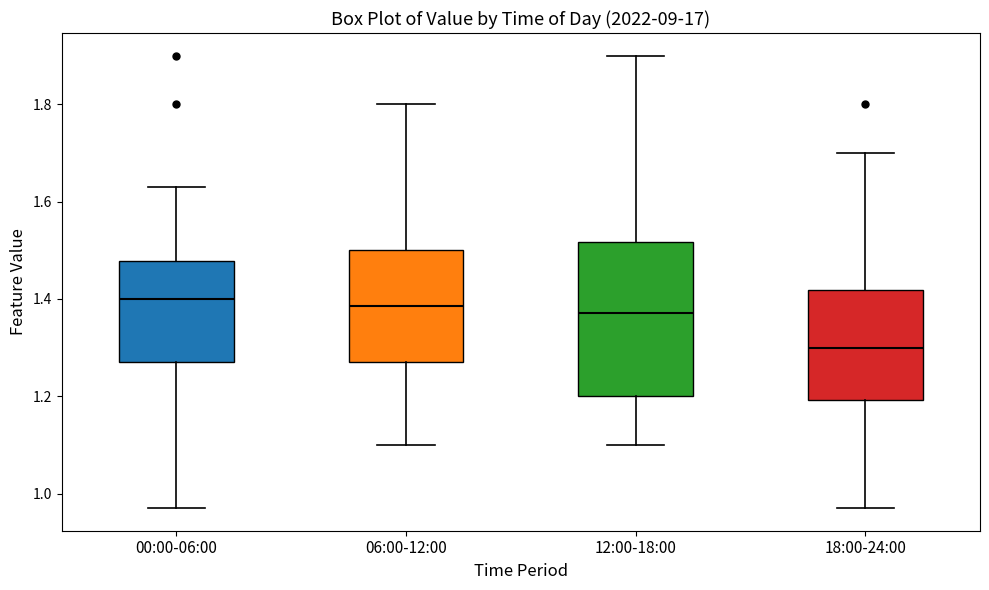

Where does the lower whisker of the box for 12:00-18:00 end on the y-axis? The values are not printed on the chart, so give them approximately, as read against the axis.

1.10